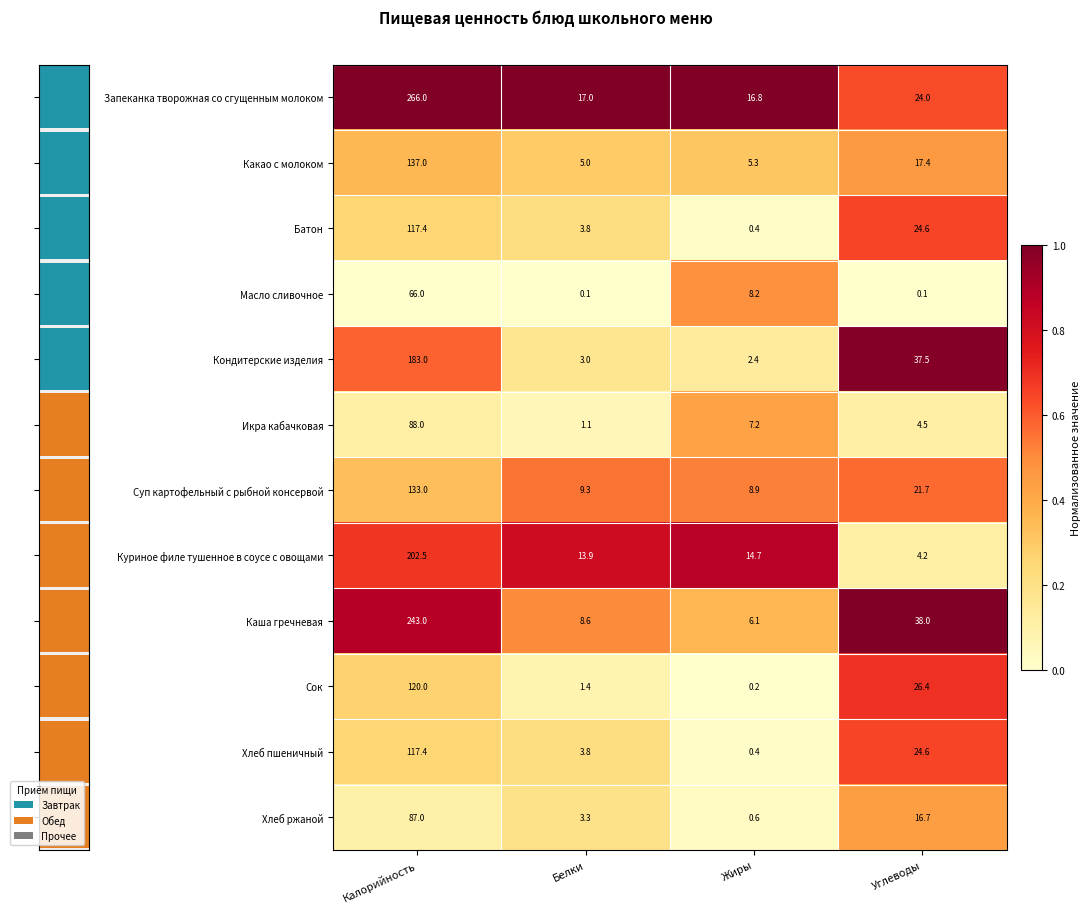

What is the average value of the Хлеб пшеничный series?

36.6